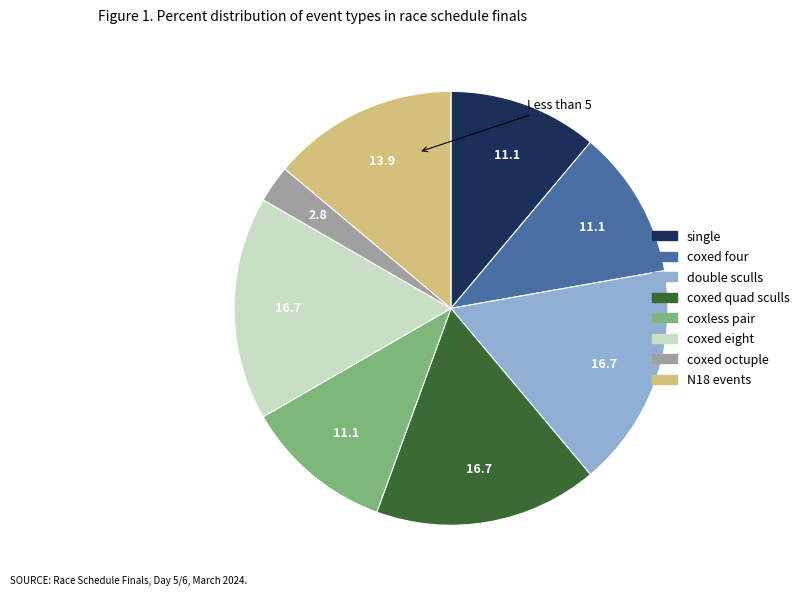

Is there a majority slice in this chart?

No